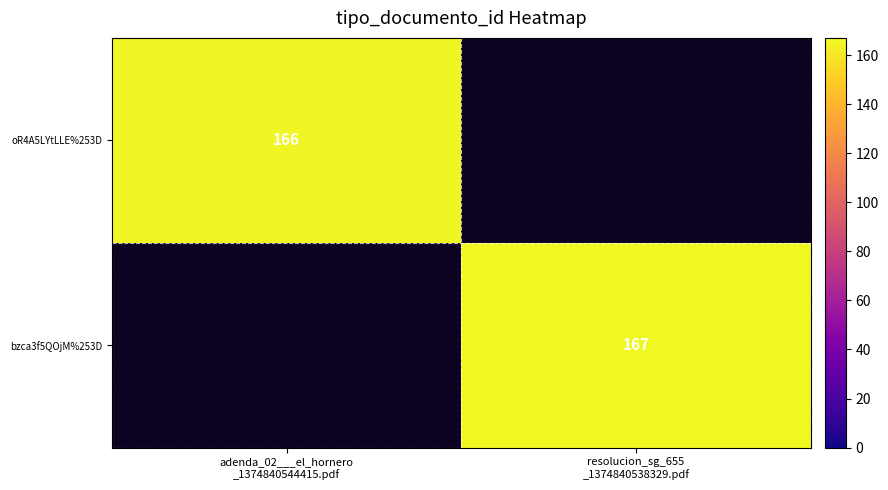

How many series are shown in this chart?

2